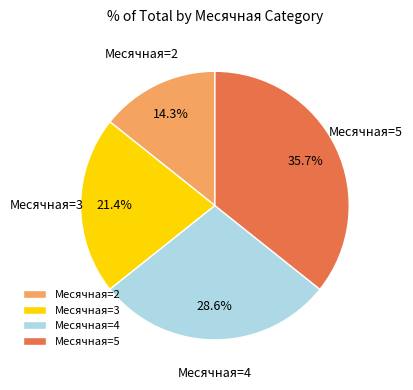

To the nearest percent, what is the difference between the largest and smallest slice percentages?

21%